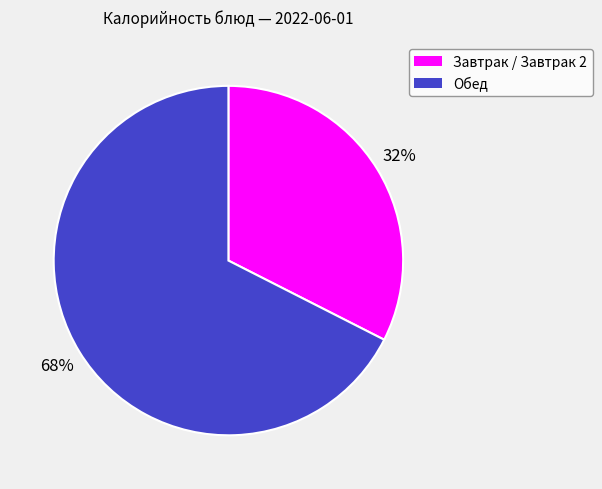

How many segments does this pie chart have?

2